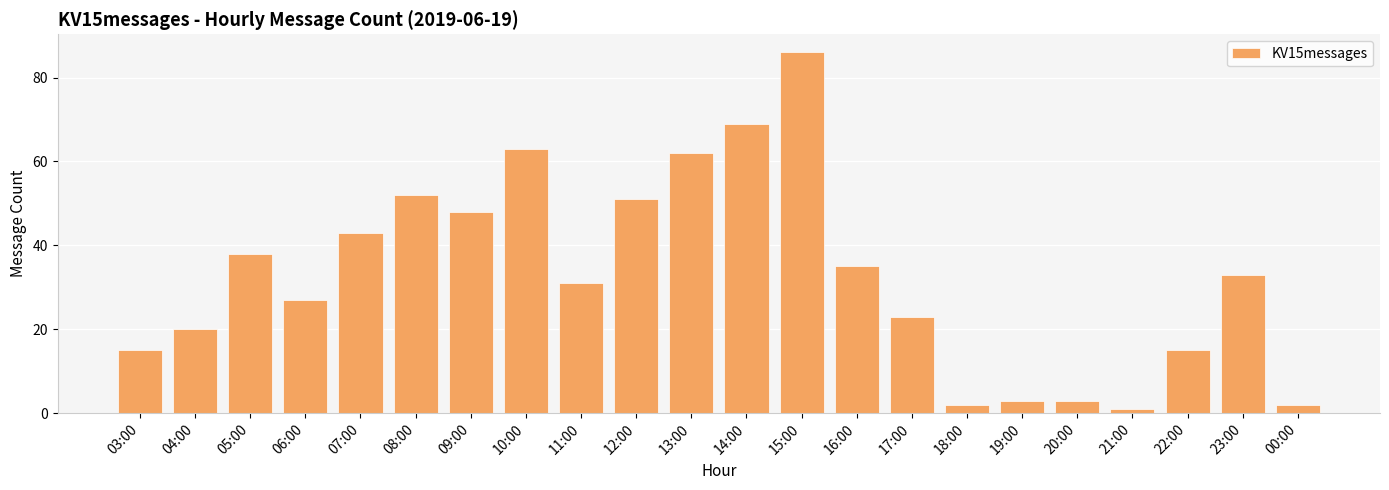

Which label corresponds to the smallest value in the chart?

21:00